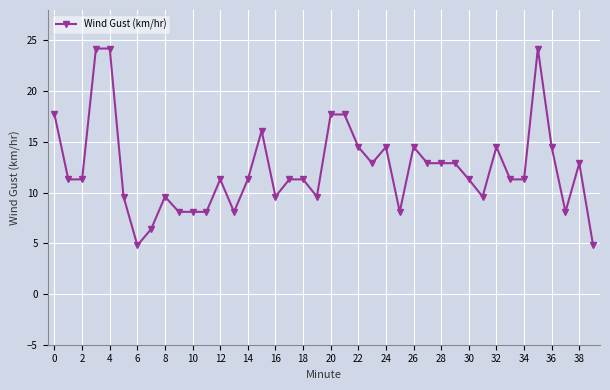

What is the value of the 3rd point from the left?

11.3